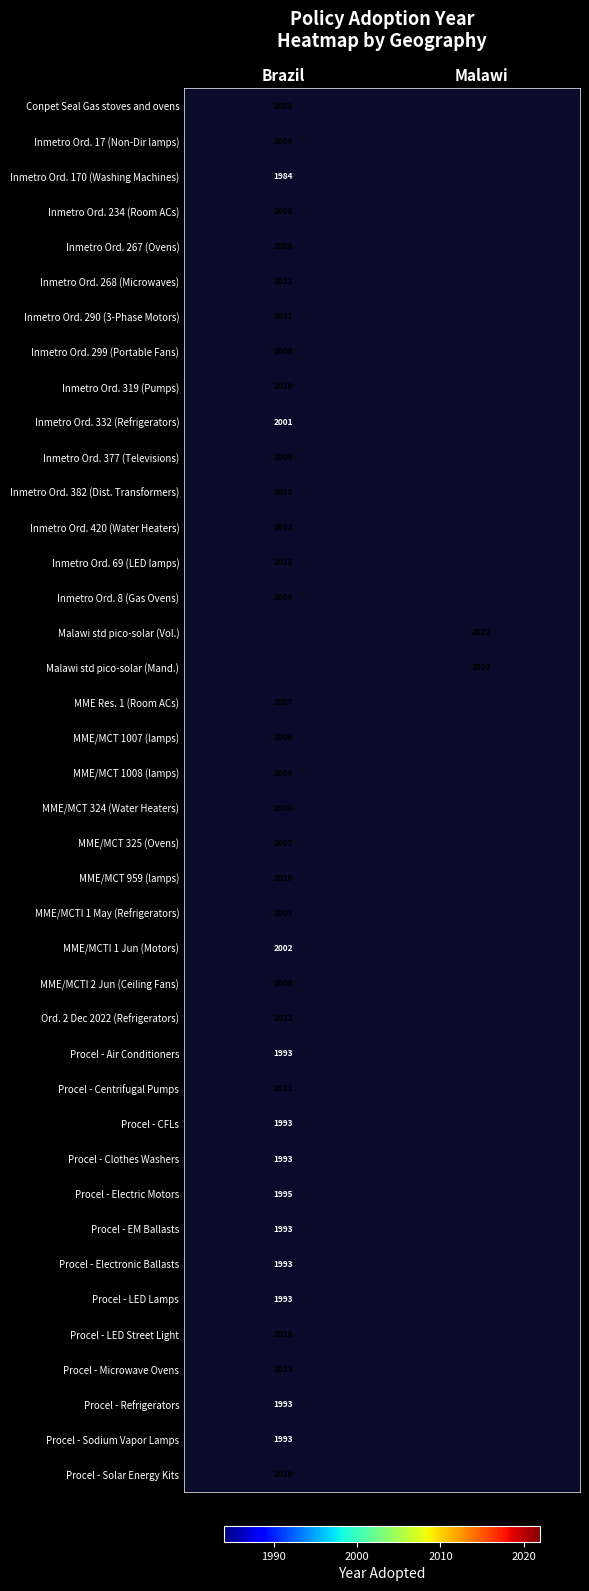

Which category has the lowest value across all series?

Brazil